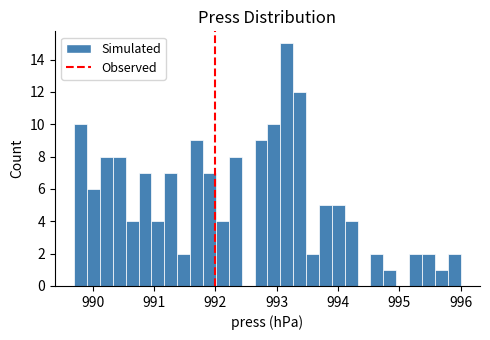

Read against the x-axis, roughly where is the centre of the tallest bar?

993.2